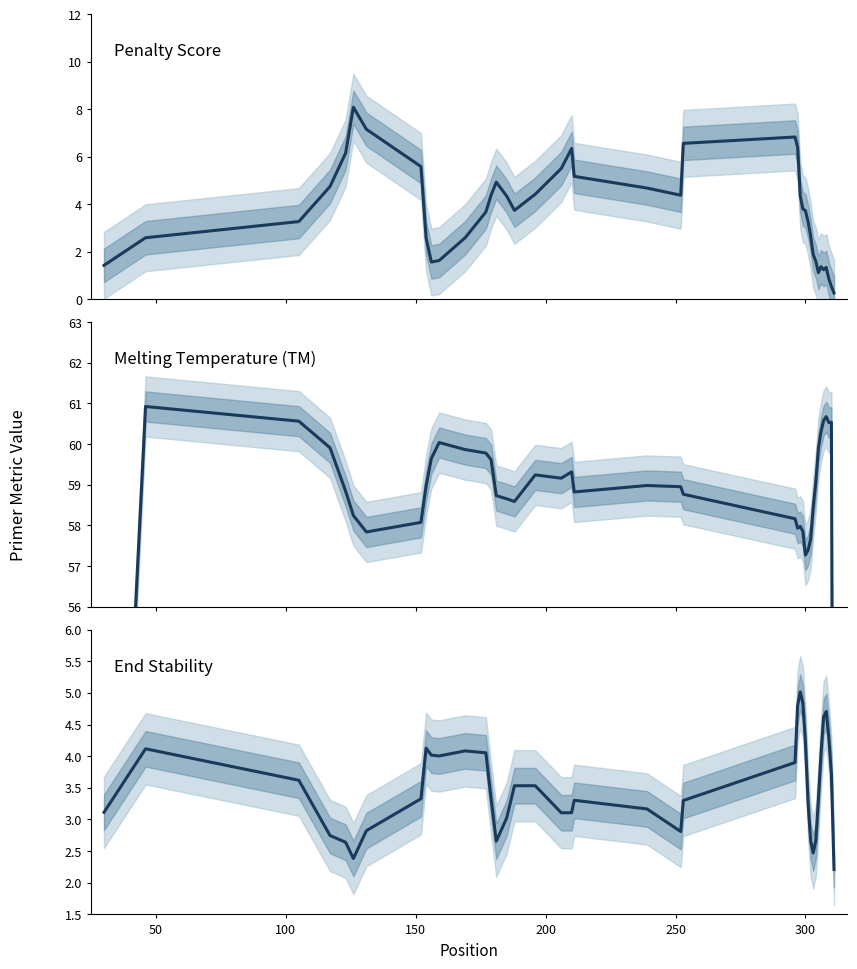

At which label is Melting Temperature (TM) closest to 50?

300